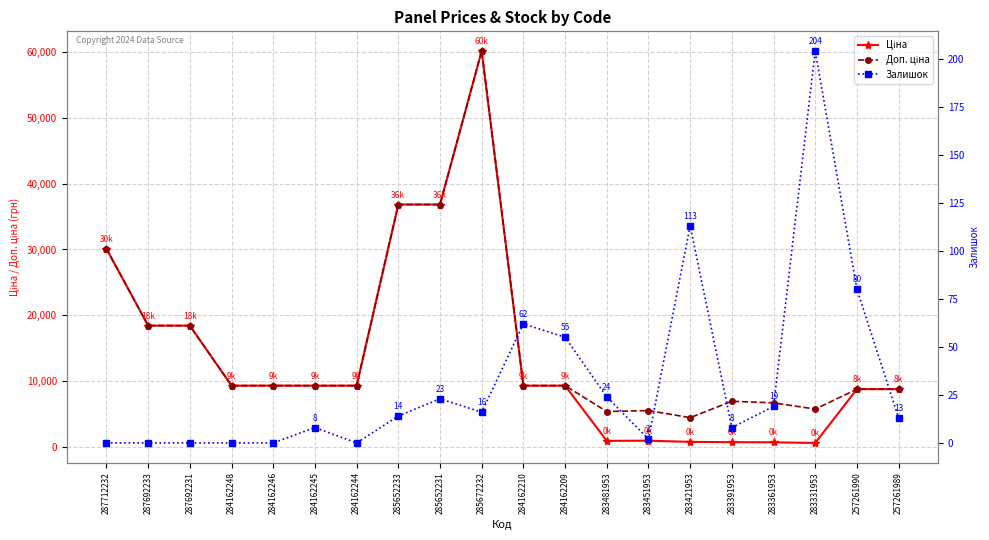

Is the value of Ціна at 283331953 greater than the value of Залишок at 283361953?

Yes